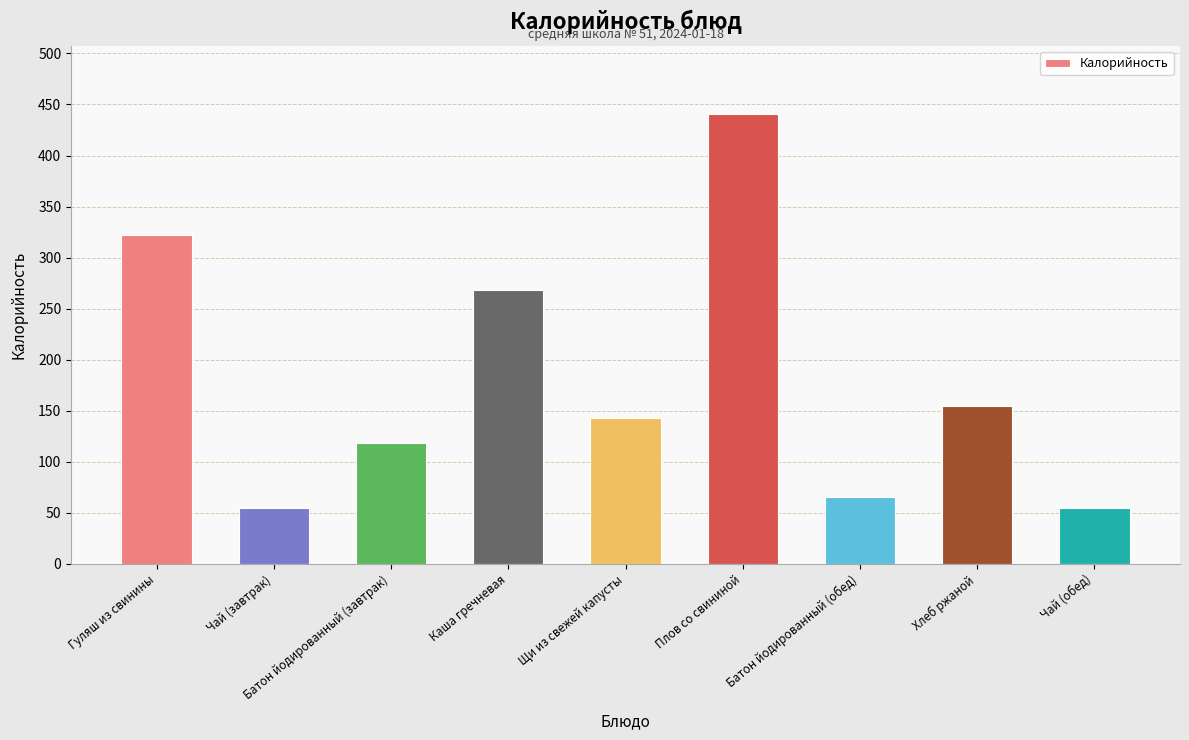

Reading left to right, transcribe all the data shown in this chart.

Гуляш из свинины=322	Чай (завтрак)=55	Батон йодированный (завтрак)=118	Каша гречневая=268	Щи из свежей капусты=143	Плов со свининой=441	Батон йодированный (обед)=66	Хлеб ржаной=155	Чай (обед)=55